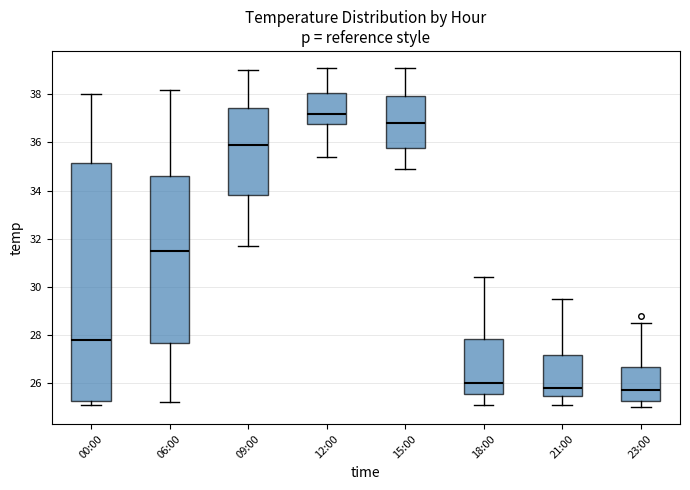

Reading left to right, read every box against the y-axis: the position of its median line, the range the box covers, and the ends of its whiskers. The values are not printed on the chart, so give them approximately, as read against the axis.

00:00: median 27.8, box 25.2 to 35.2, whiskers 25.2 (just below the box's lower edge) to 38.0
06:00: median 31.6, box 27.6 to 34.6, whiskers 25.2 to 38.2
09:00: median 36.0, box 33.8 to 37.4, whiskers 31.8 to 39.0
12:00: median 37.2, box 36.8 to 38.0, whiskers 35.4 to 39.2
15:00: median 36.8, box 35.8 to 38.0, whiskers 35.0 to 39.2
18:00: median 26.0, box 25.6 to 27.8, whiskers 25.2 to 30.4
21:00: median 25.8, box 25.4 to 27.2, whiskers 25.2 to 29.6
23:00: median 25.8, box 25.2 to 26.6, whiskers 25.0 to 28.6